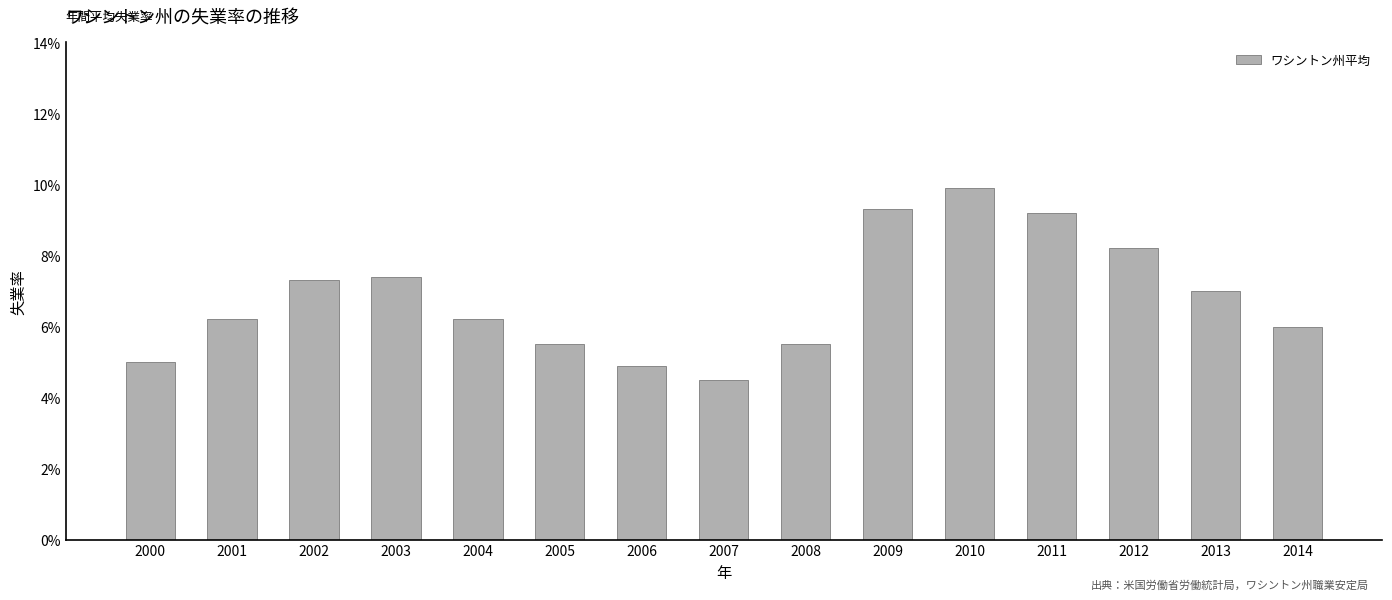

What is the value of the 3rd bar from the left?

0.1